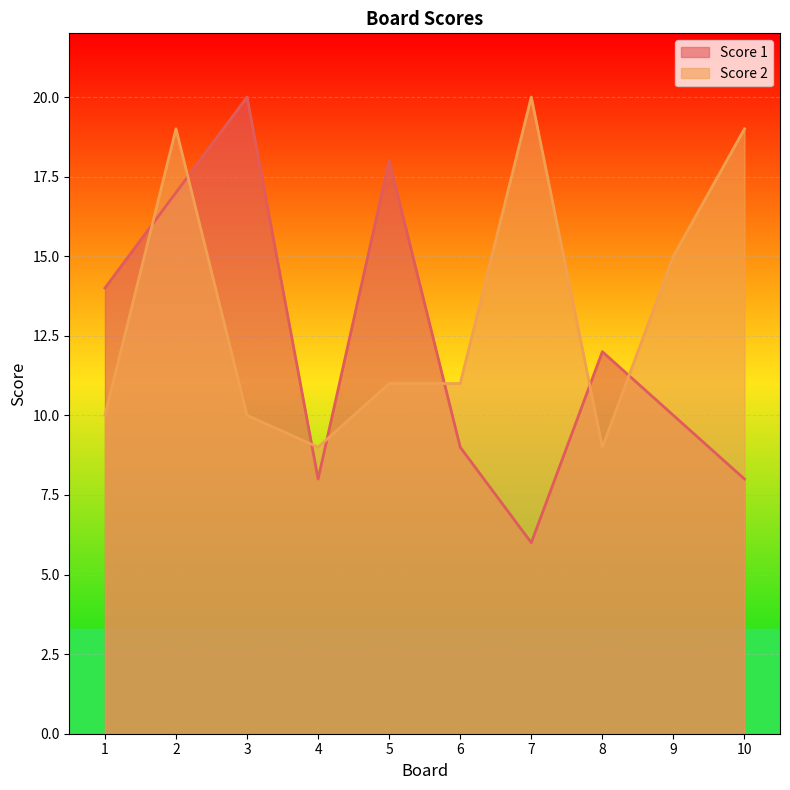

True or false: Score 2 has a value of 9 at 4.

True